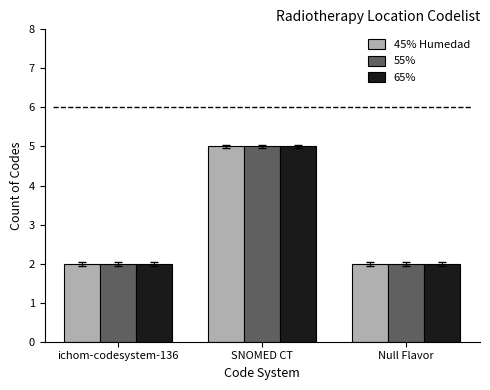

How many 55% values are between 2 and 5?

3